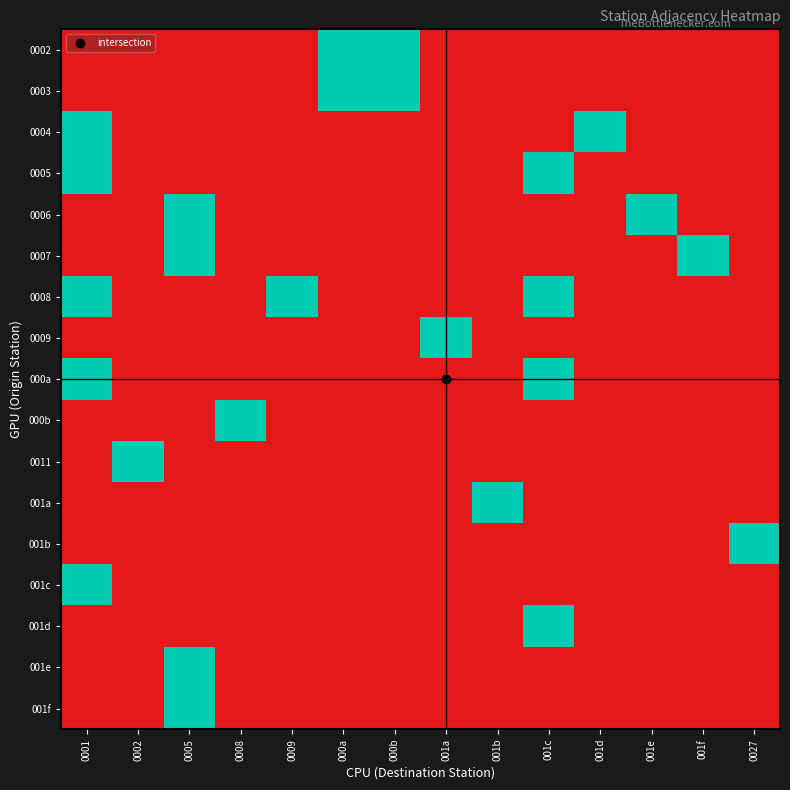

Which has a higher value, 001d or 001e?

001d